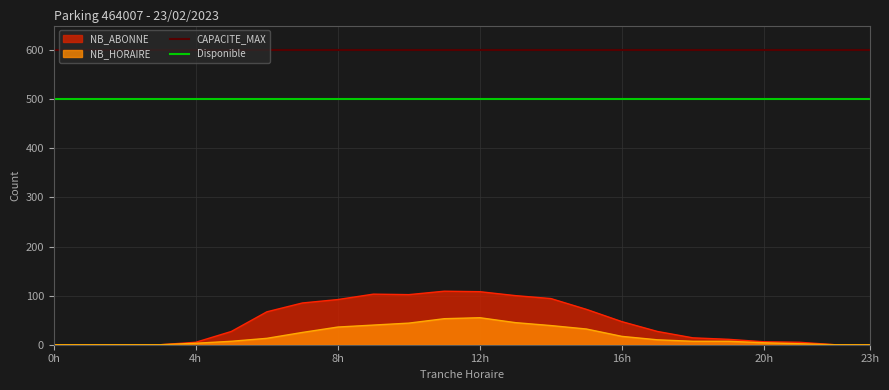

True or false: CAPACITE_MAX and NB_ABONNE cross at least once.

False